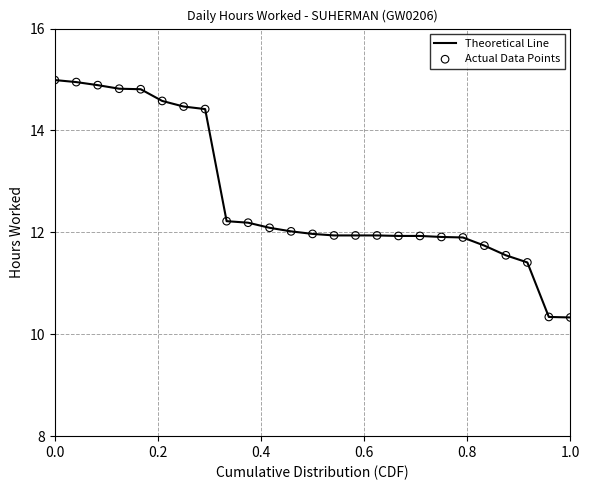

What is the smallest value displayed?

10.3